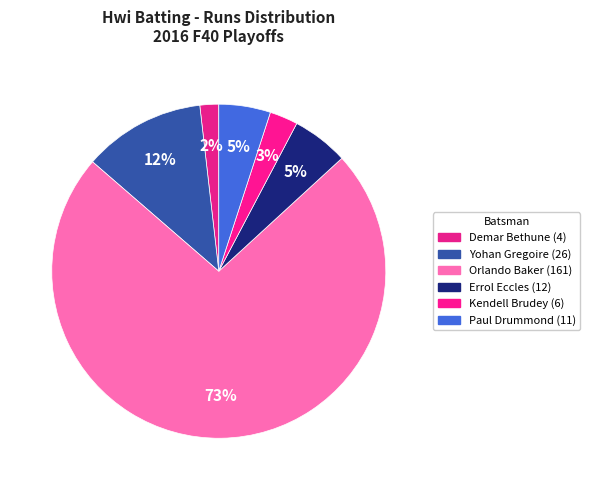

How many segments does this pie chart have?

6